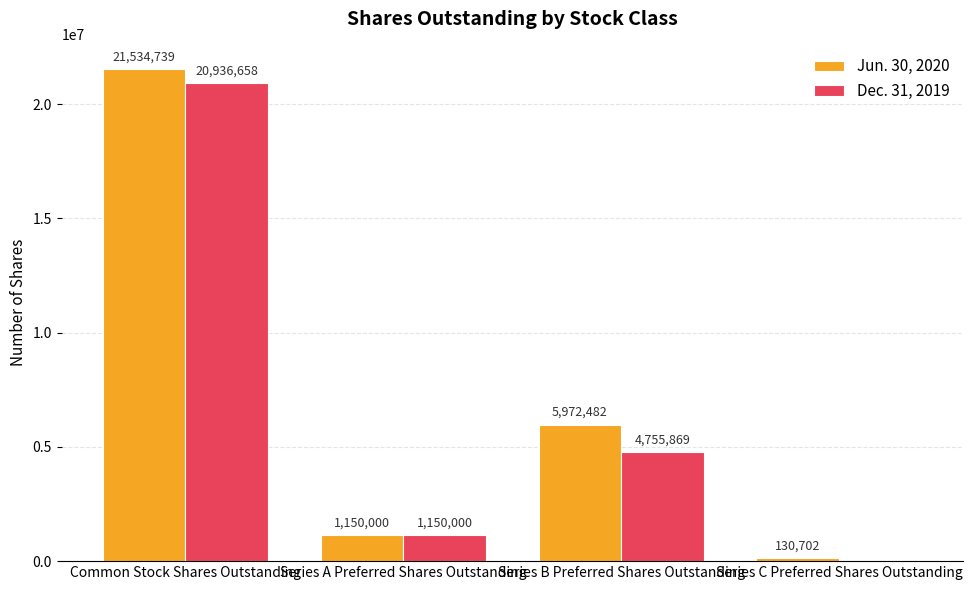

Read the Dec. 31, 2019 value at Series A Preferred Shares Outstanding, to the nearest 10.

1150000